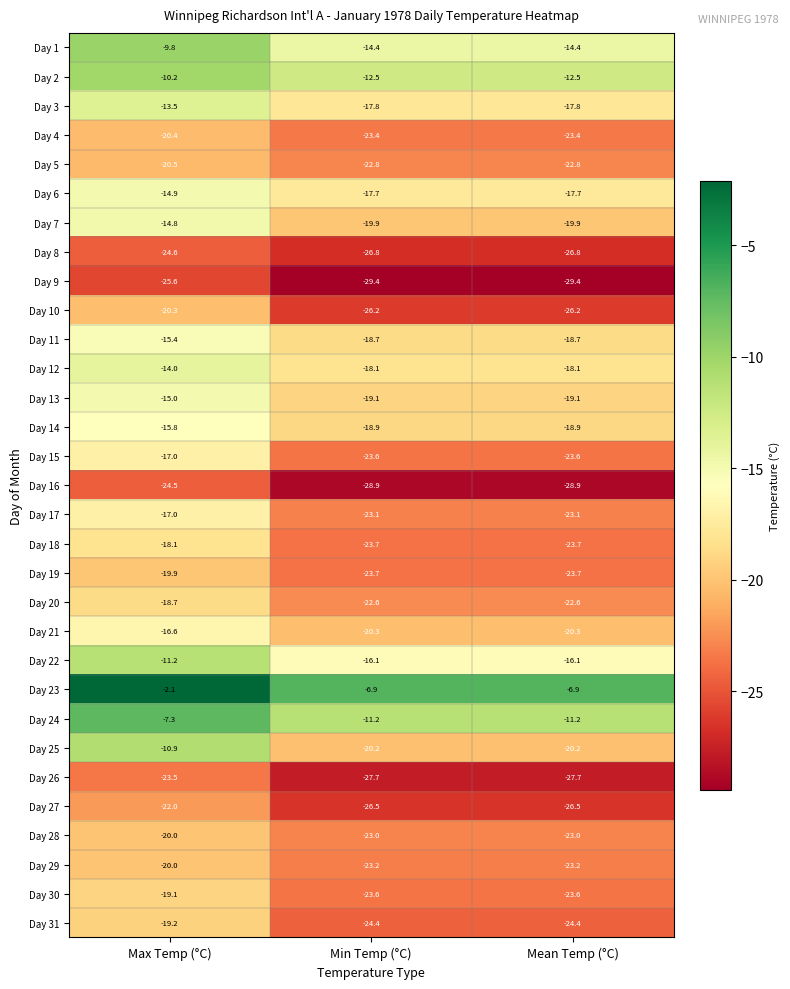

What is the sum of the Day 2 values at Max Temp (°C) and Mean Temp (°C)?

-22.7